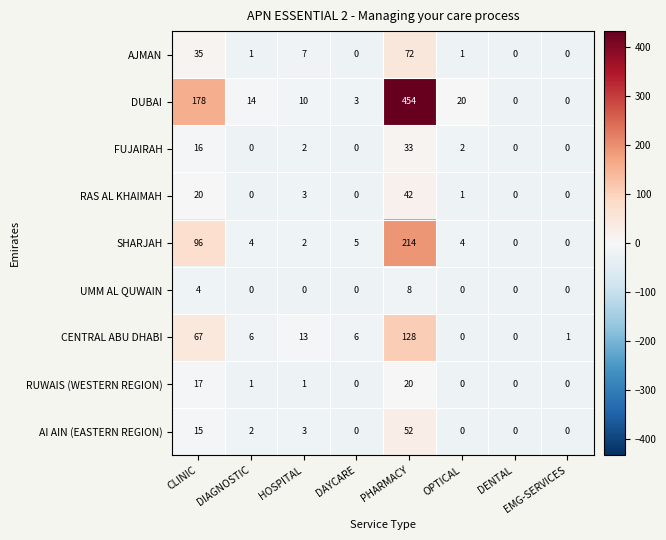

Which series has the largest total across all categories?

DUBAI